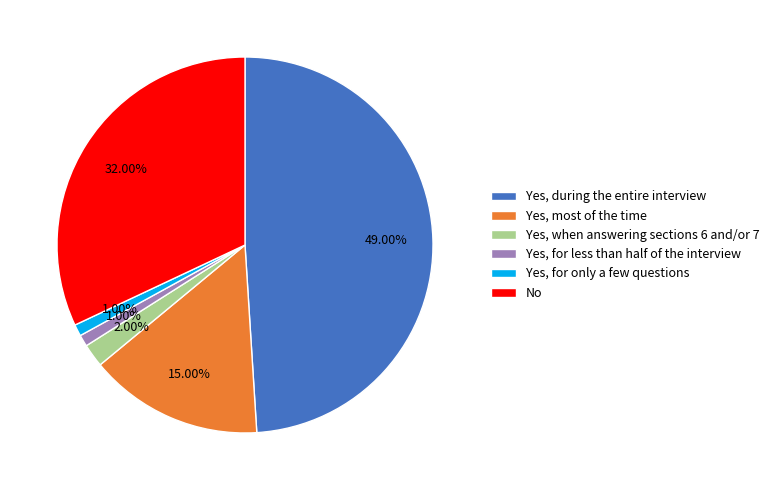

Is Yes, for less than half of the interview the majority of the pie?

No